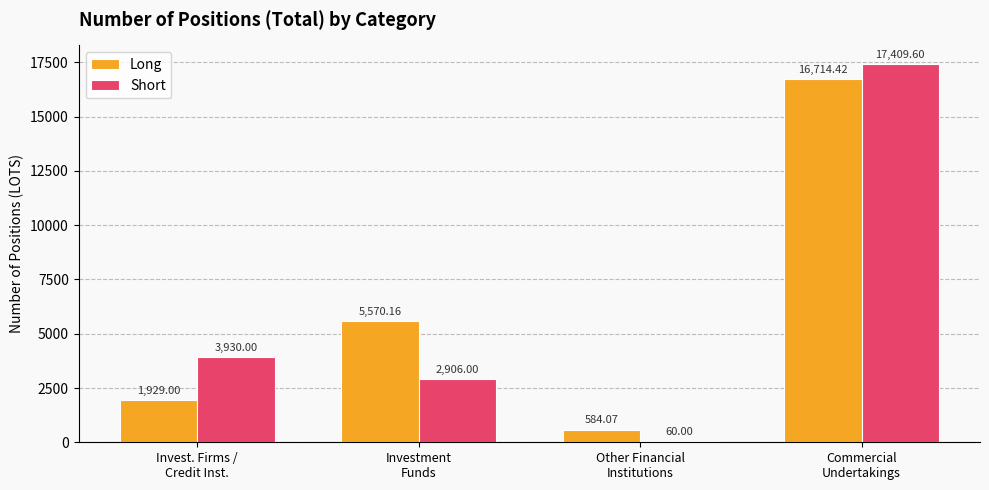

How many series are shown in this chart?

2